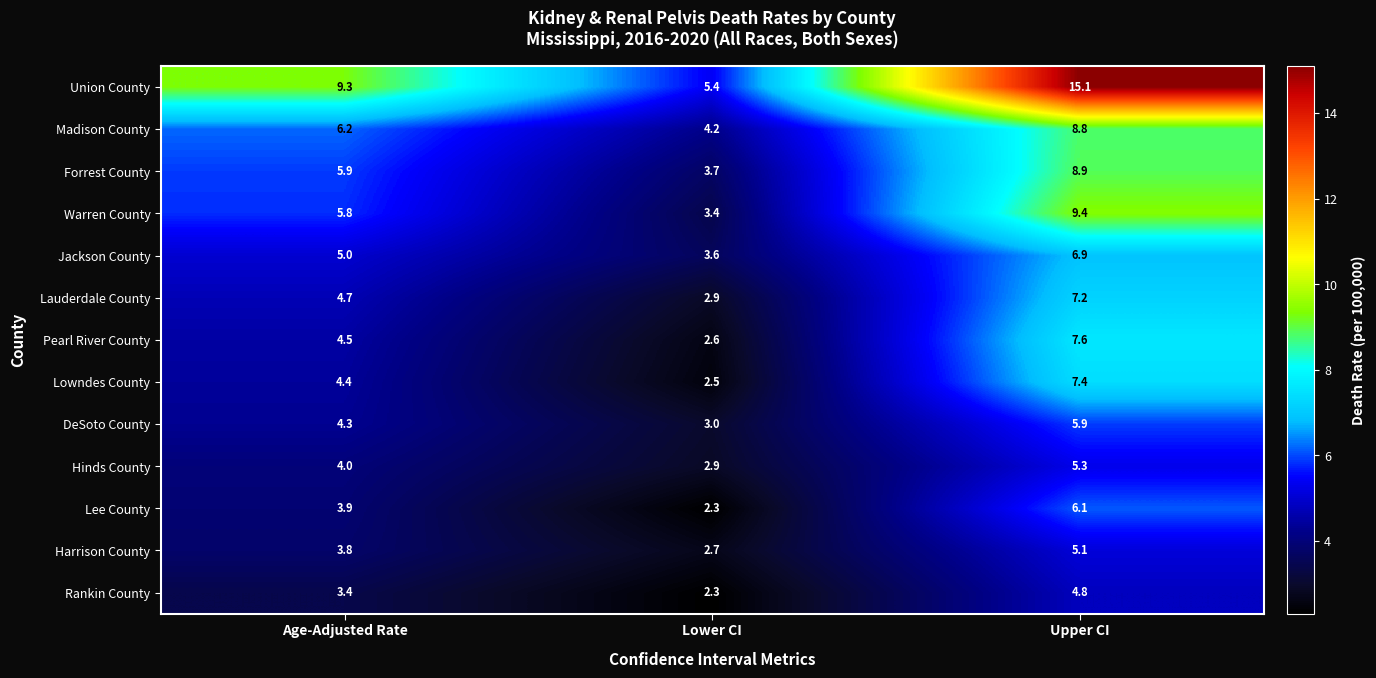

How many values in the Lee County series exceed 3?

2